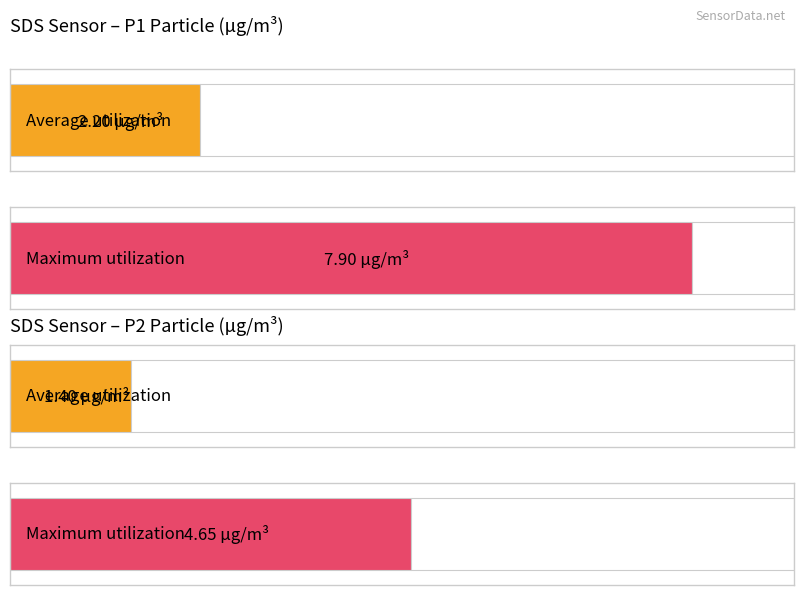

List the series in order of their peak value, lowest first.

SDS_P2, SDS_P1